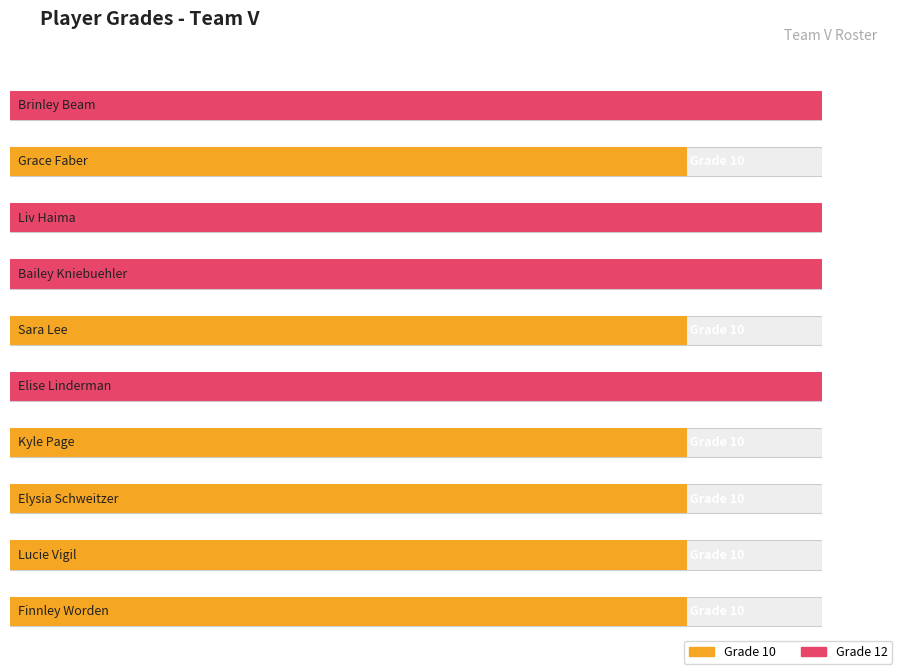

What is the difference between the values at Finnley Worden and Bailey Kniebuehler?

2